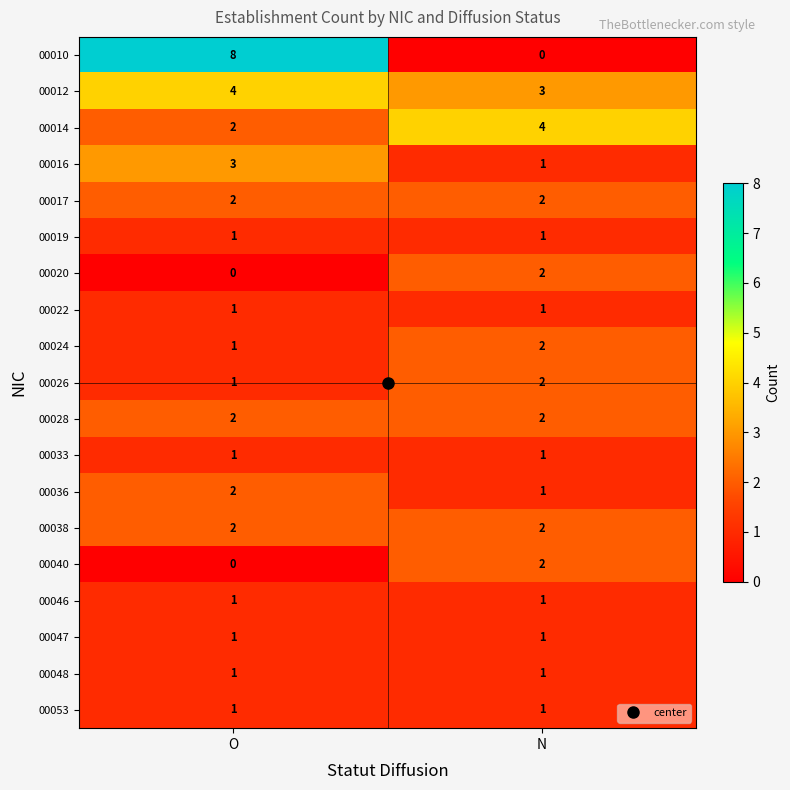

The value of 00024 at O is 1. True or false?

True